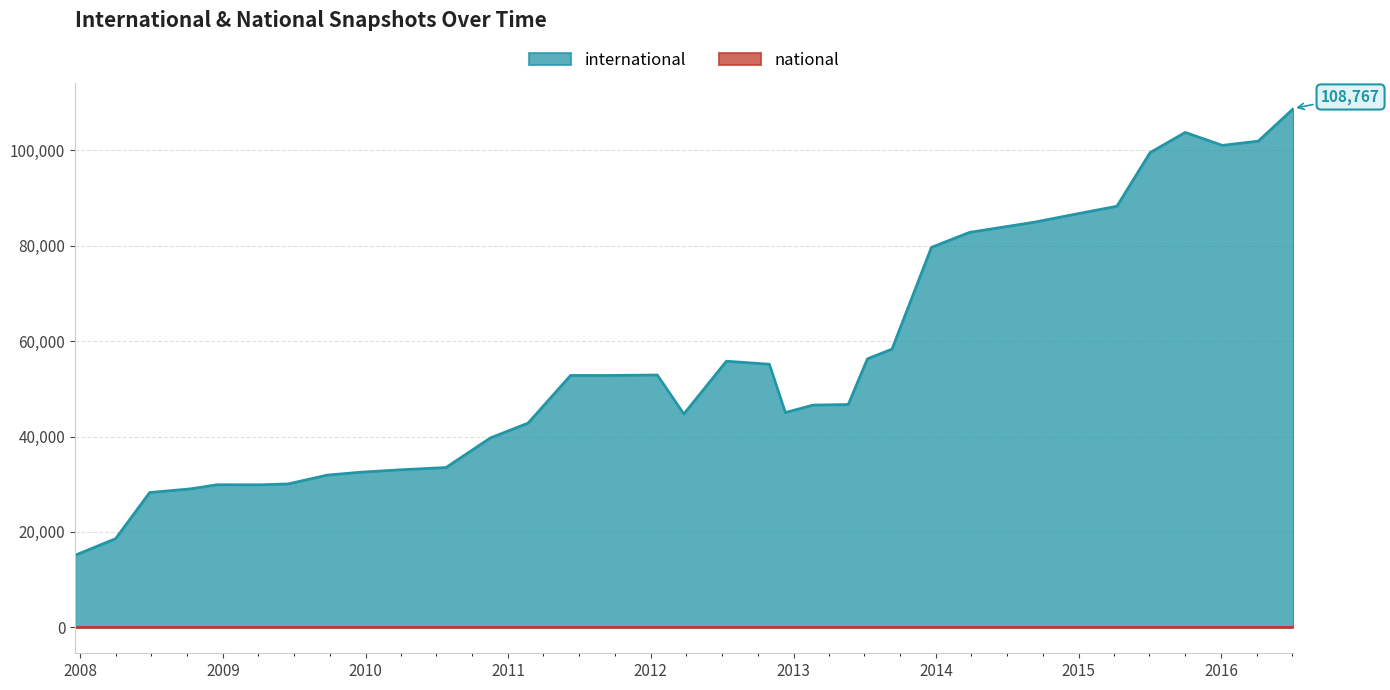

The value of international at 2013-02-20 is 46615. True or false?

True